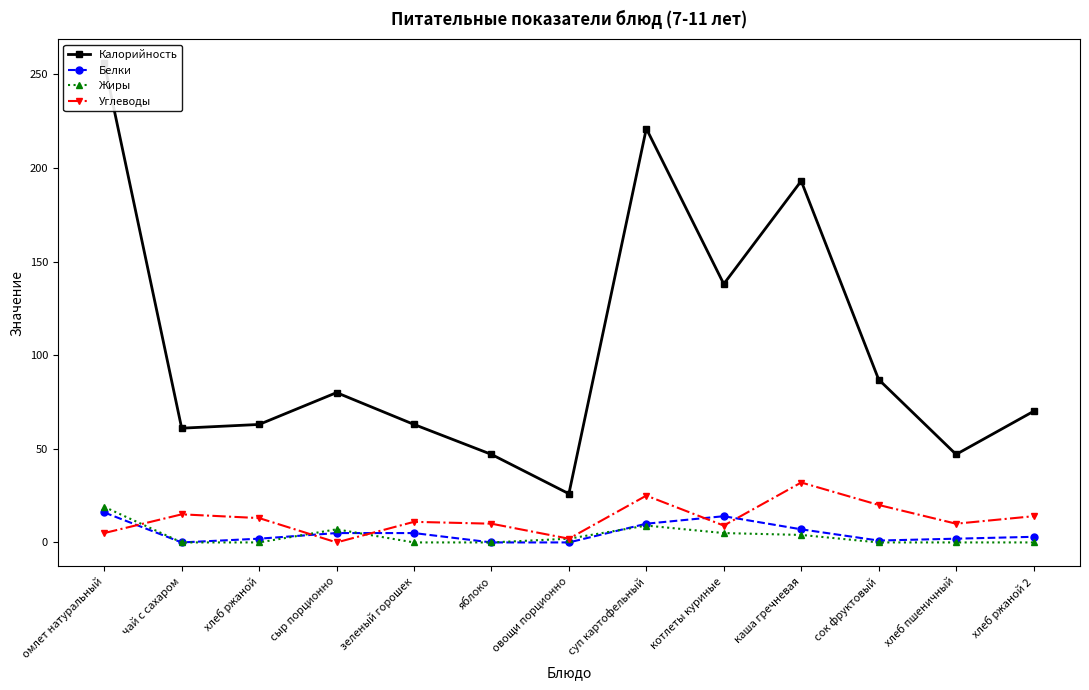

Where is Жиры nearest to the value 9?

суп картофельный